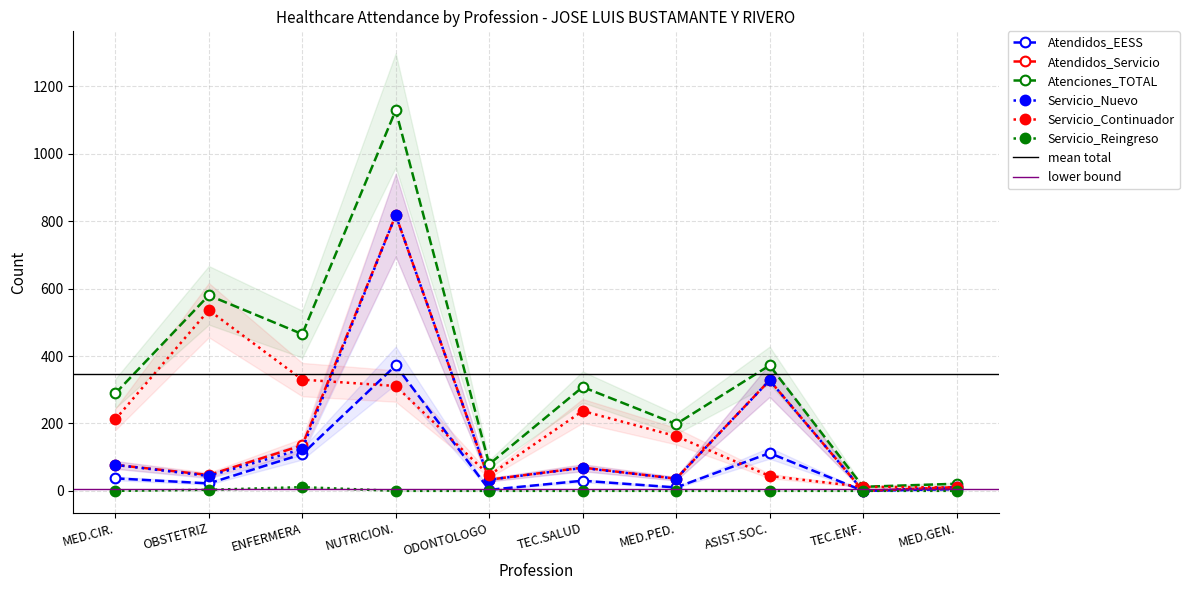

What is the difference between the Servicio_Continuador values at OBSTETRIZ and ASIST.SOC.?

492